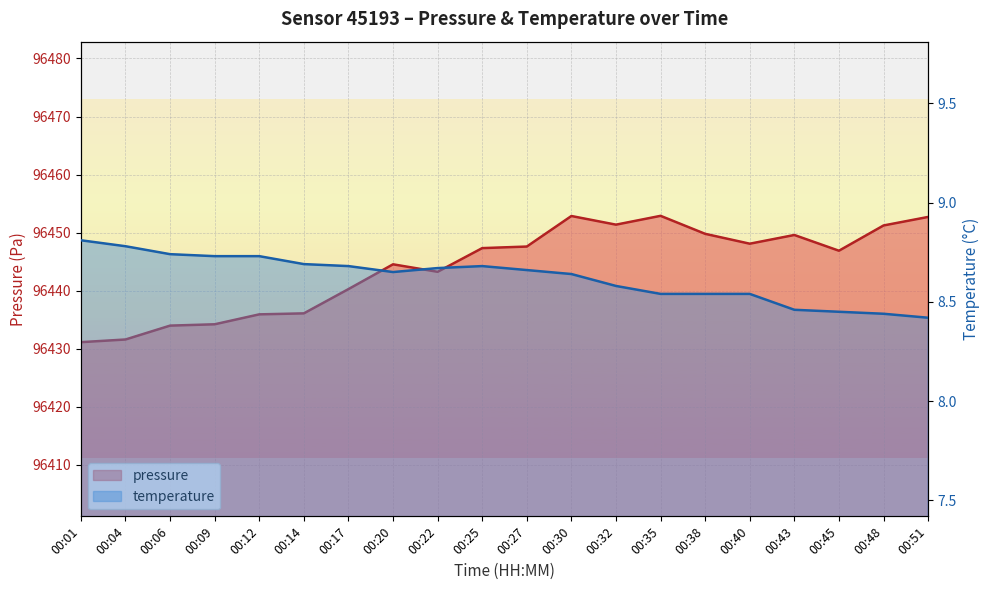

What is the minimum value shown in the chart?

8.4